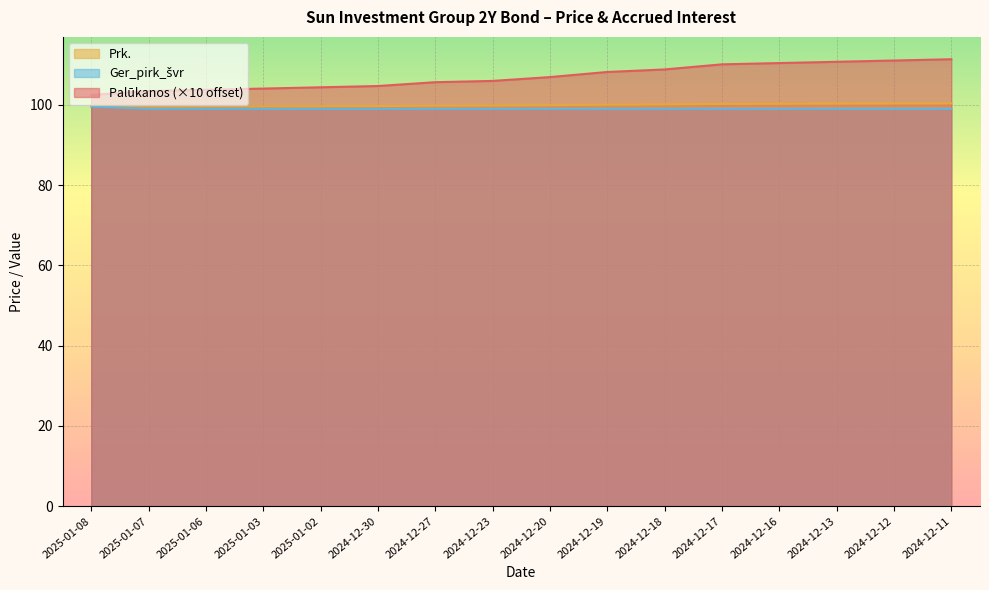

What is the approximate value of Ger_pirk_švr at 2024-12-13?

99.0